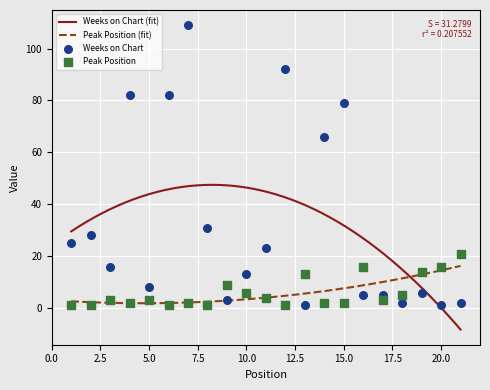

At which category is the sum across all series the highest?

7